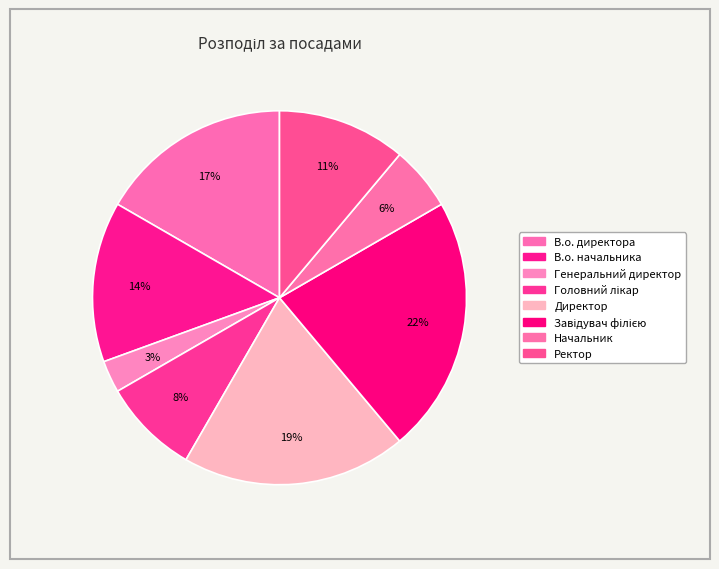

True or false: Ректор accounts for 11% of the total.

True